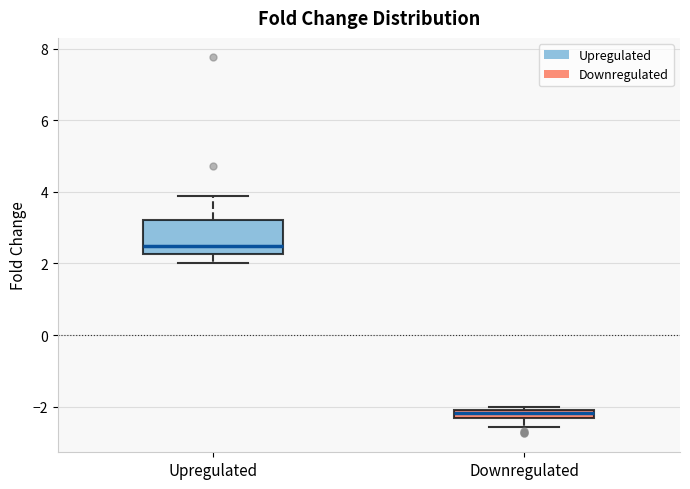

Which box is the tallest, from its lower edge to its upper edge?

Upregulated